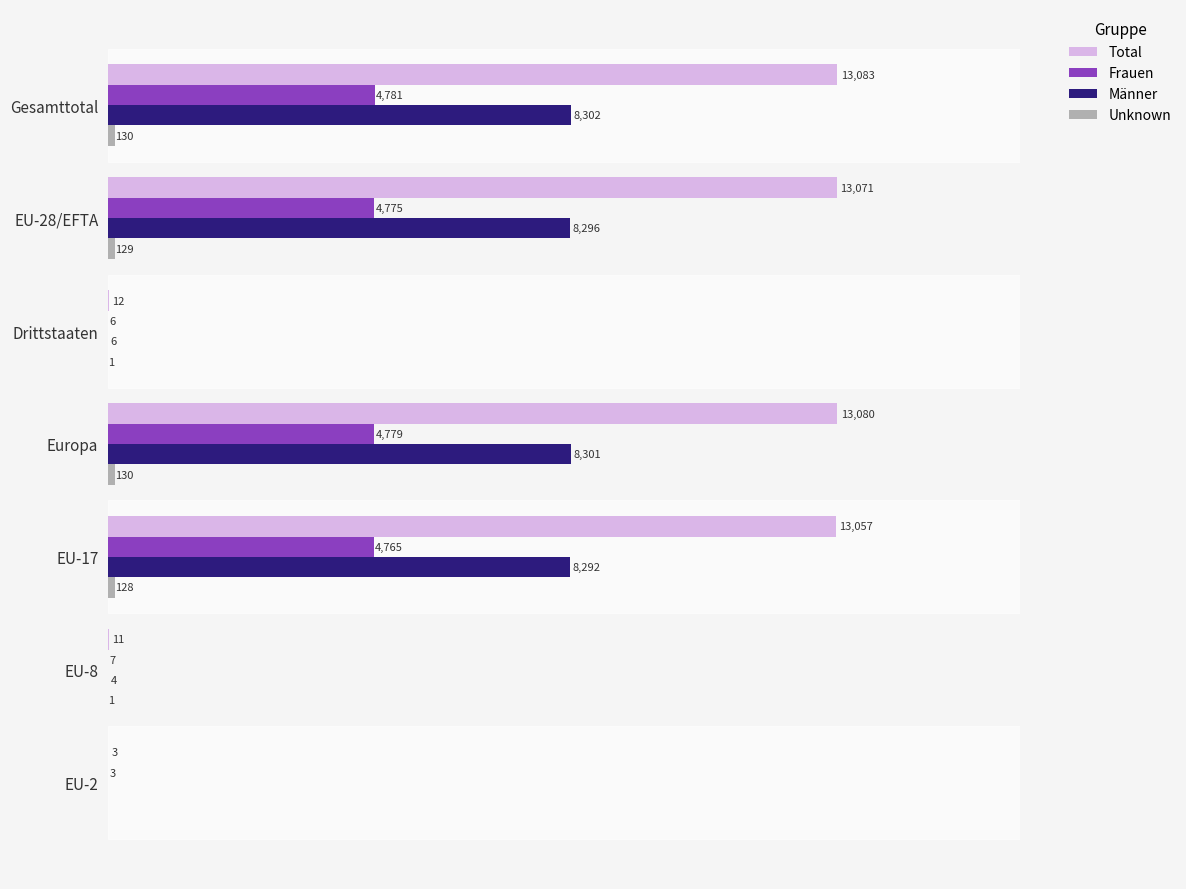

Which series changed the most between Gesamttotal and EU-2?

Total